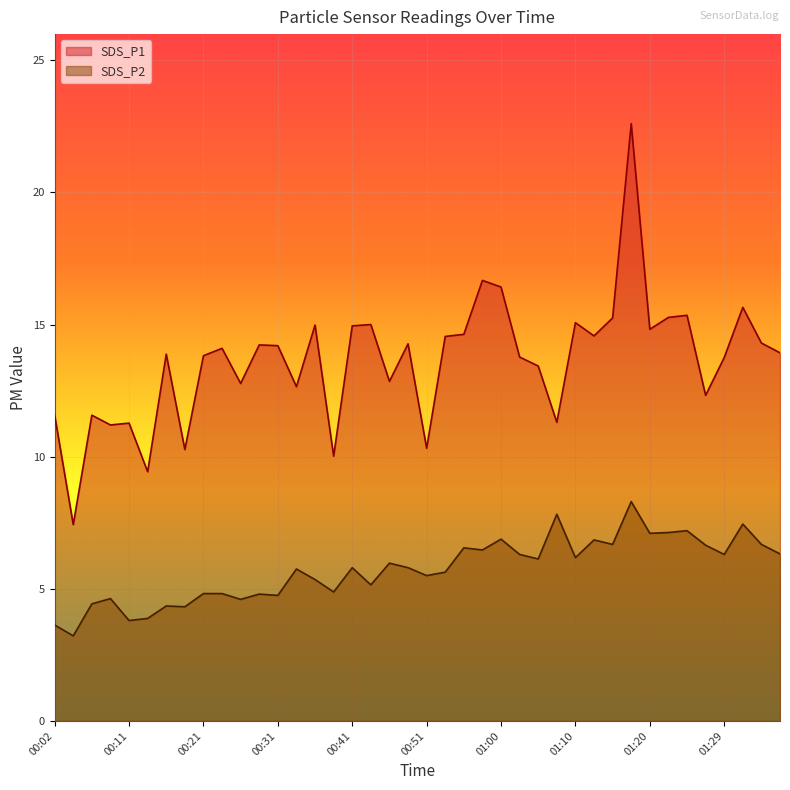

At which category is the sum across all series the highest?

01:17